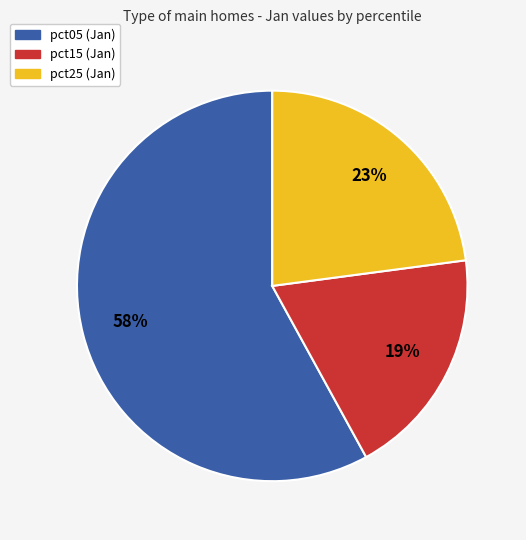

Is there any slice that represents more than half of the pie?

Yes